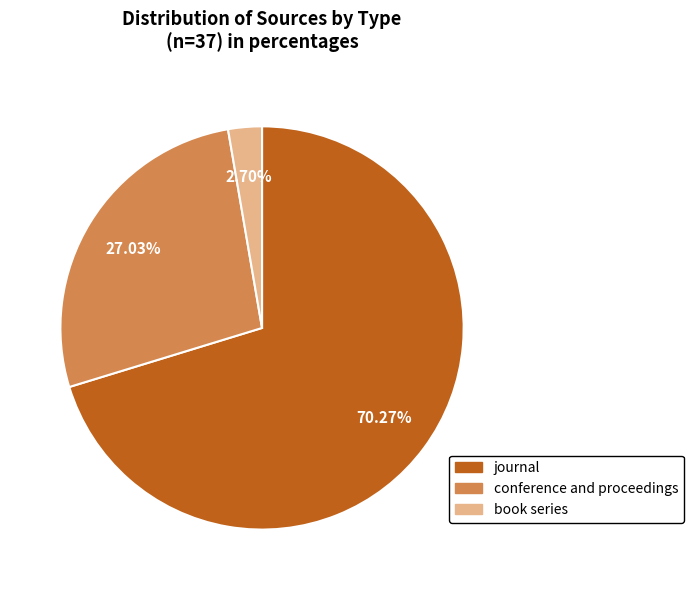

What is the ratio of the value at journal to the value at book series?

26.0